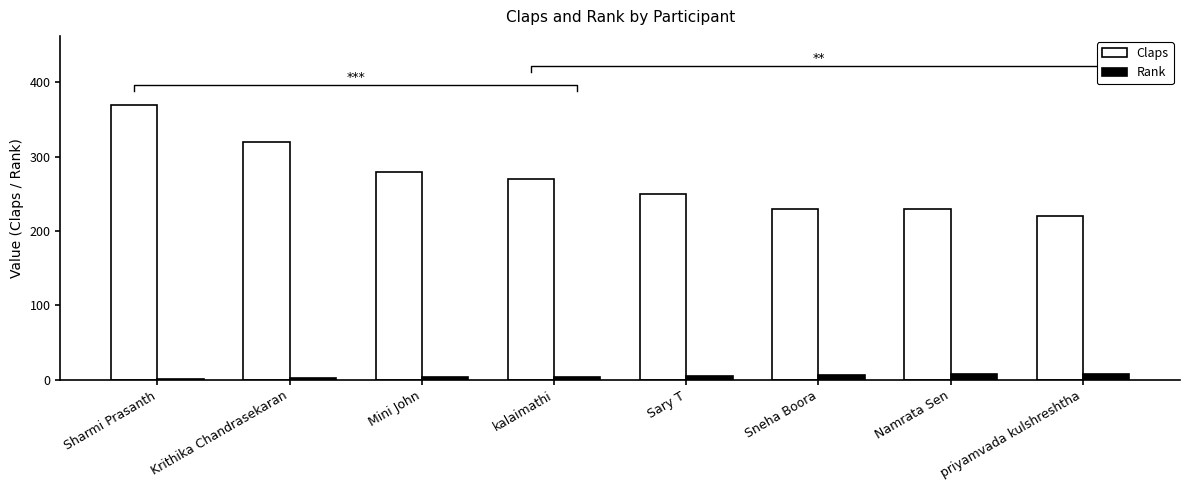

Is the value of Rank at priyamvada kulshreshtha greater than the value of Claps at Namrata Sen?

No